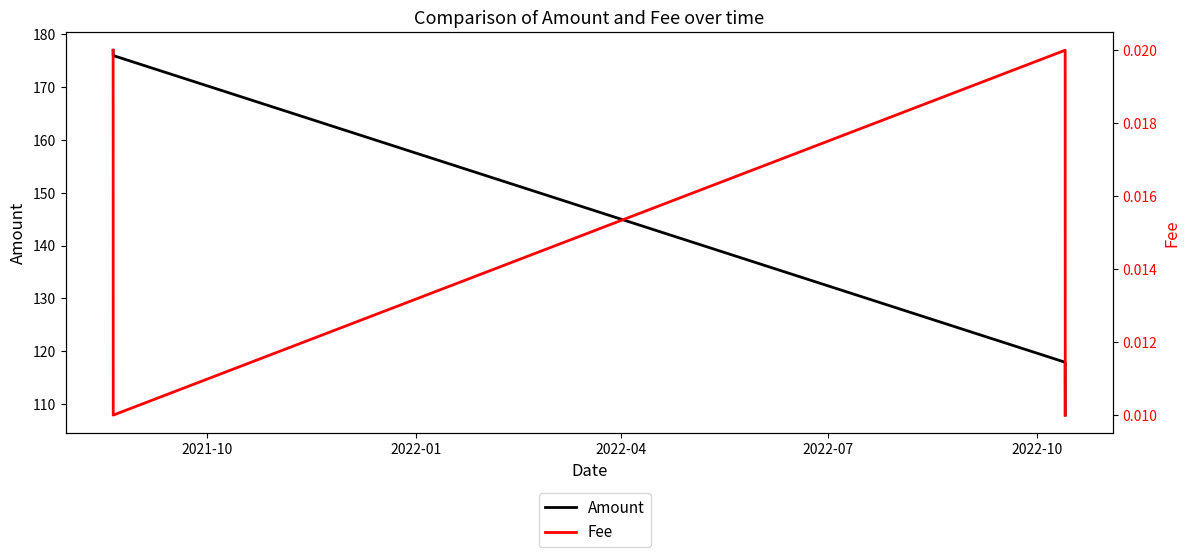

Reading left to right, transcribe all the data shown in this chart.

Amount: 177.0	176.0	117.9	107.9
Fee: 0.0	0.0	0.0	0.0